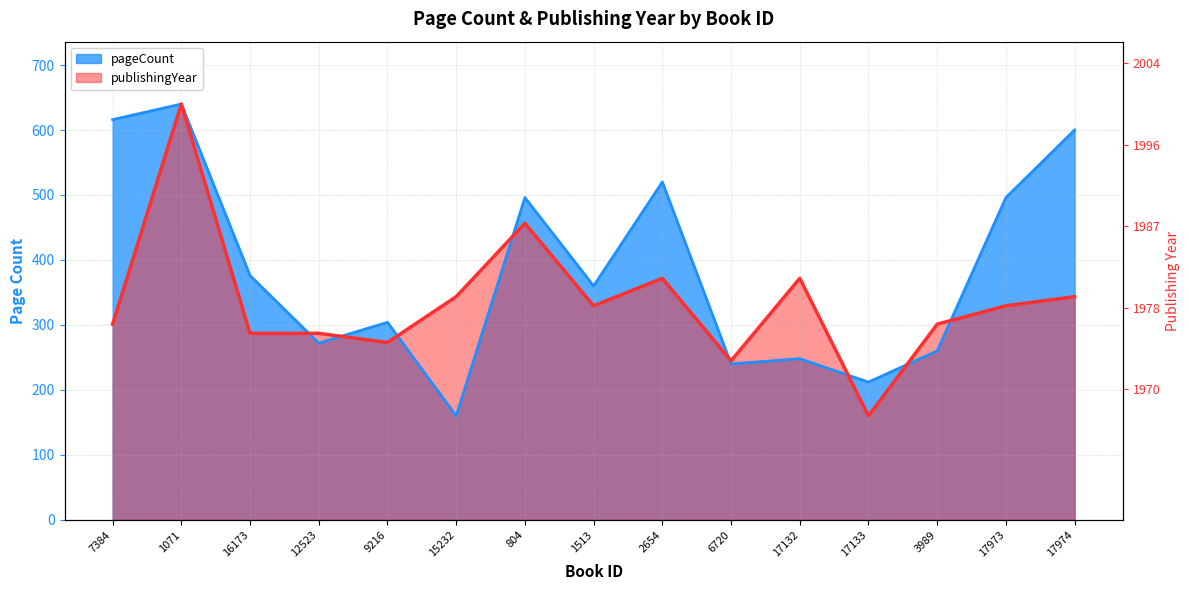

Which series has the widest spread of values?

pageCount